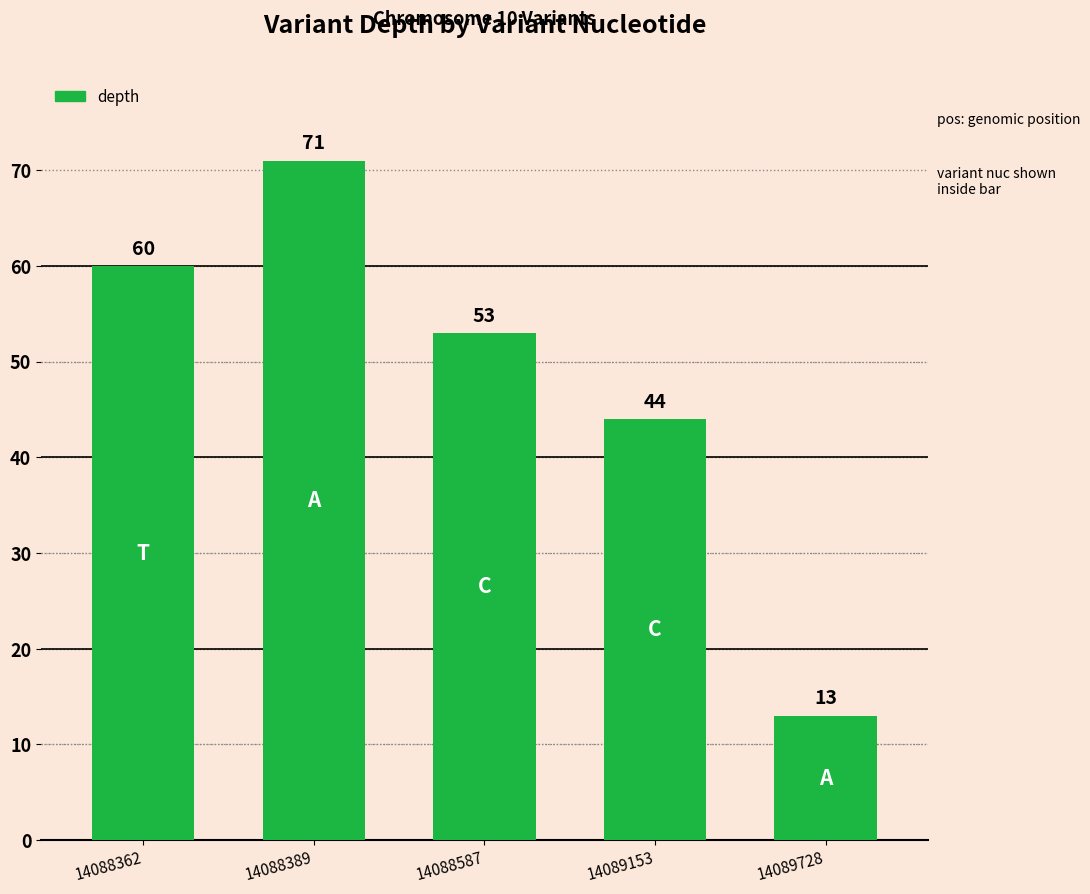

Between 14089728 and 14088362, which is larger?

14088362